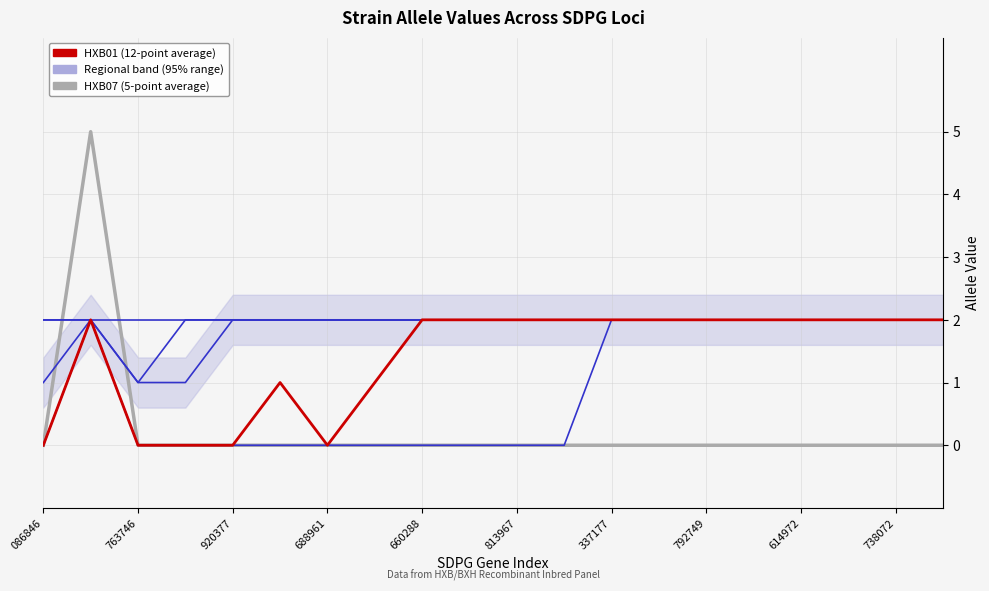

Does the chart display data point markers on the line(s)?

No